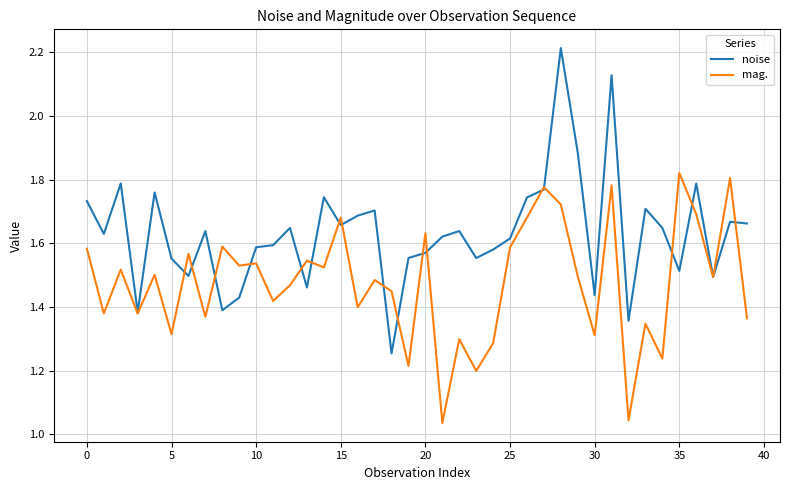

Which series has the largest total across all categories?

noise